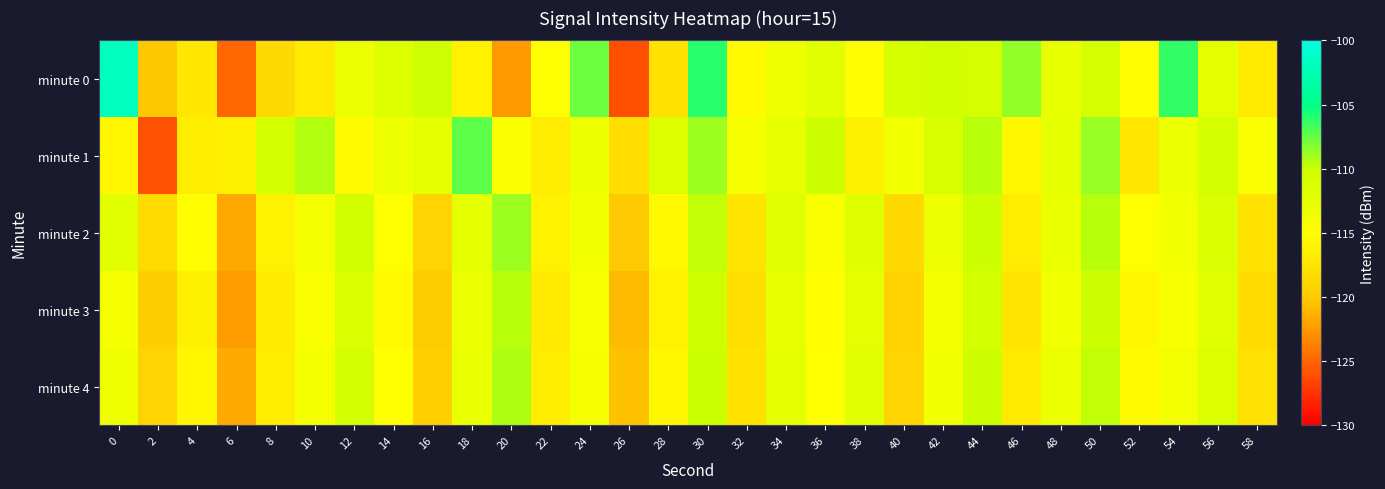

What is the maximum value shown in the chart?

-101.9